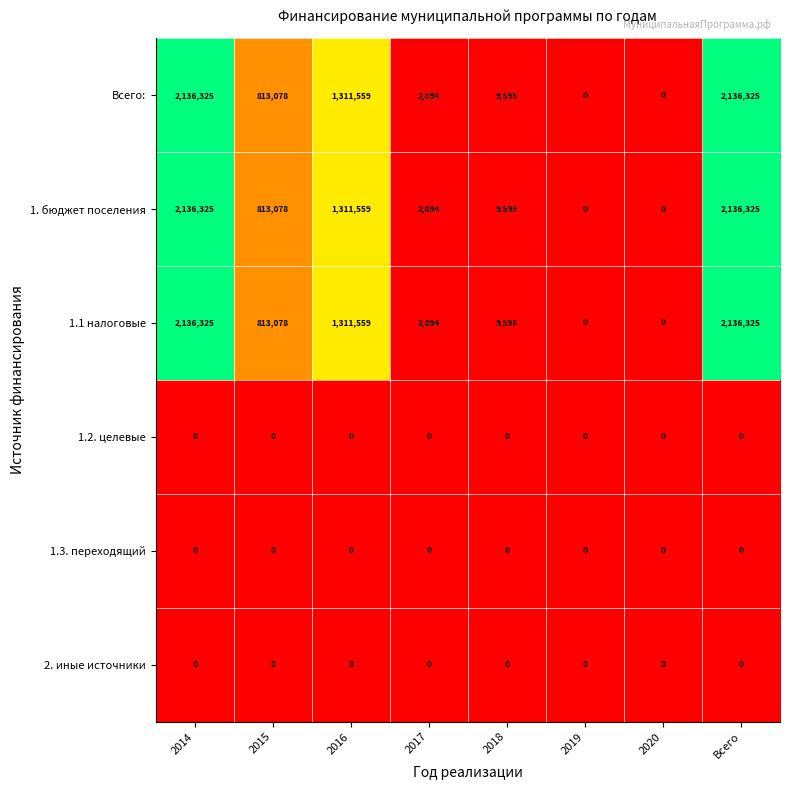

At how many categories does at least one series exceed 680414?

4